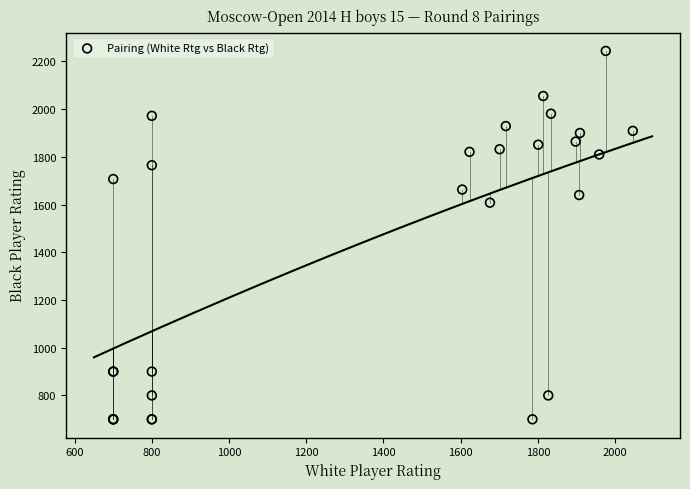

What Y value in the scatter plot is closest to 1472?

1608